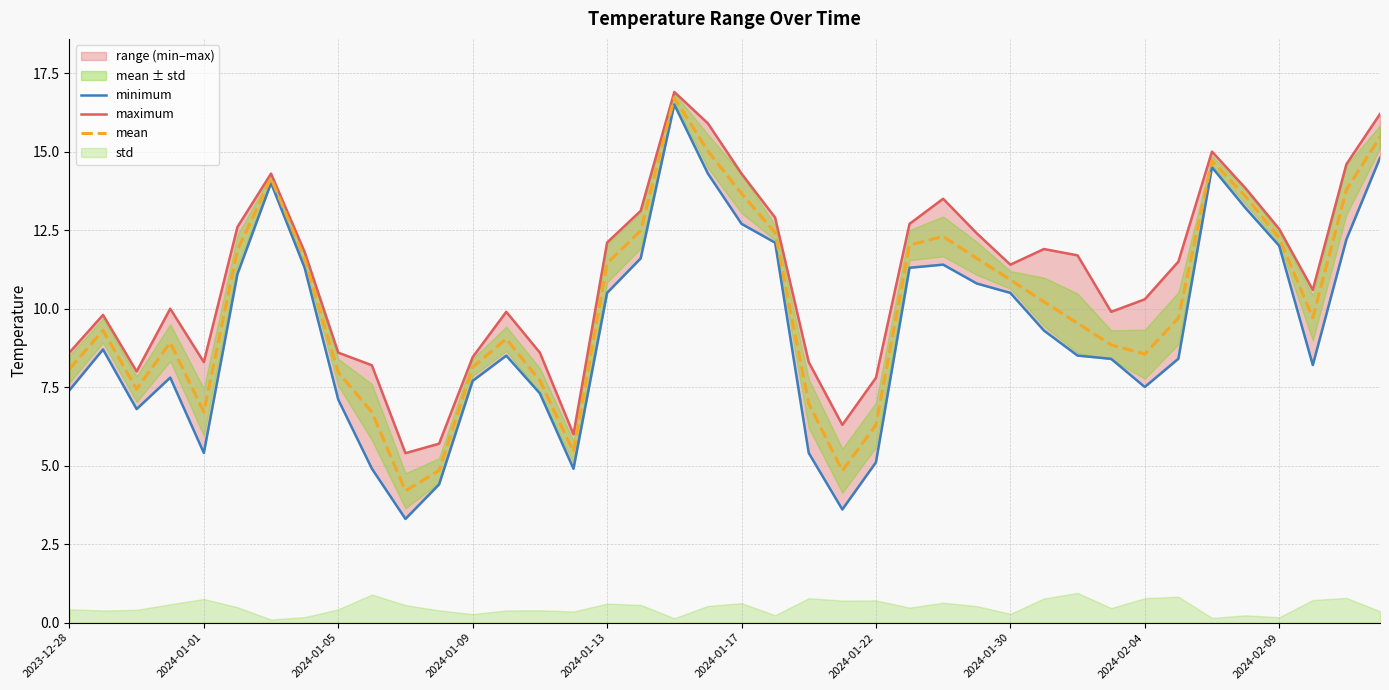

The value of mean at 2024-01-09 is 5.0. True or false?

False